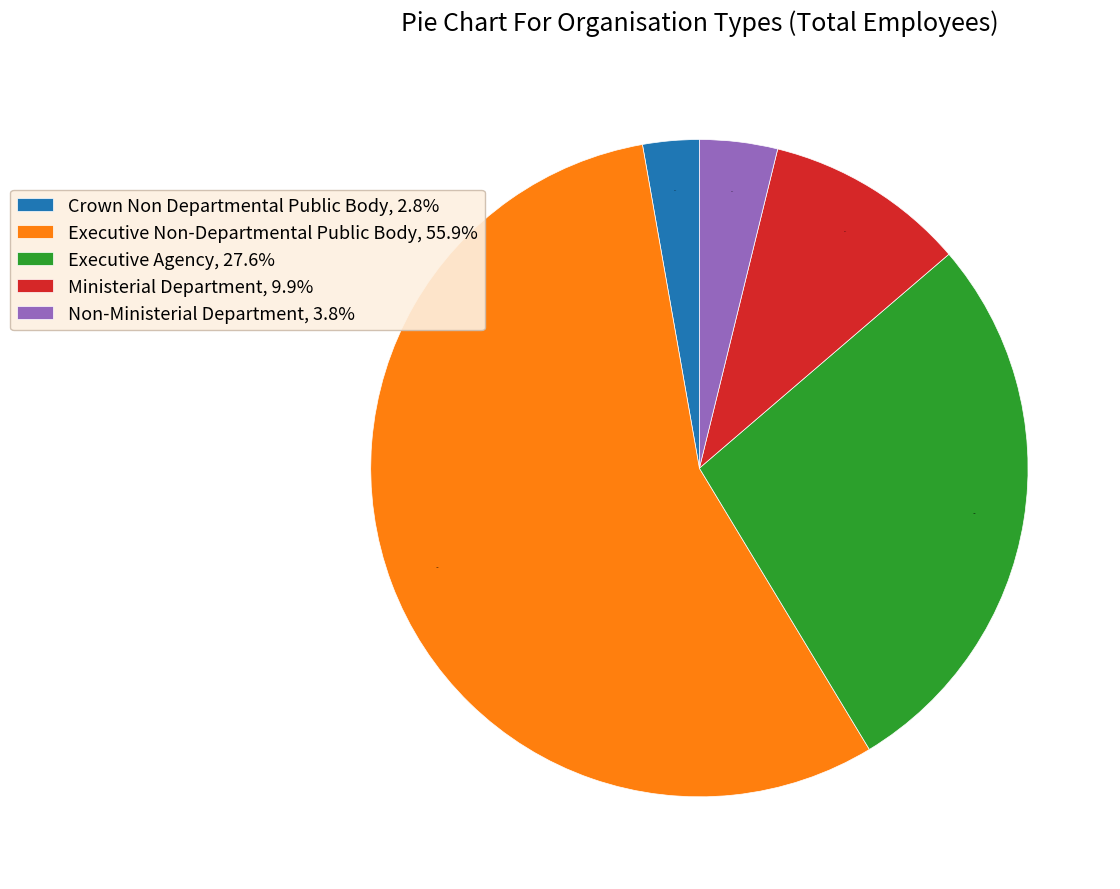

Do Executive Agency and Non-Ministerial Department together represent more than half of the pie?

No